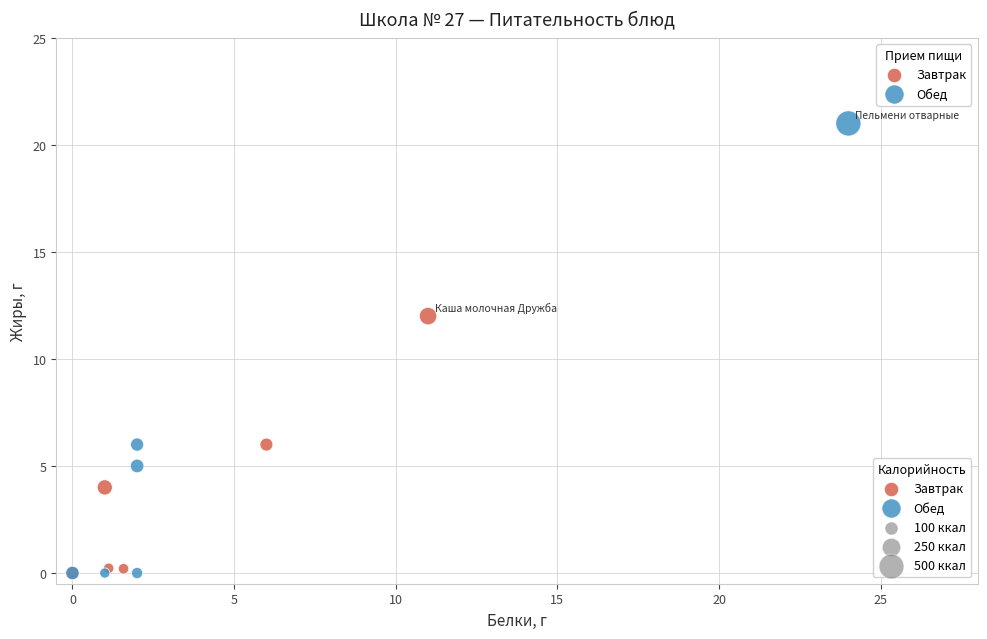

Which series has the largest Y range (max minus min)?

Обед